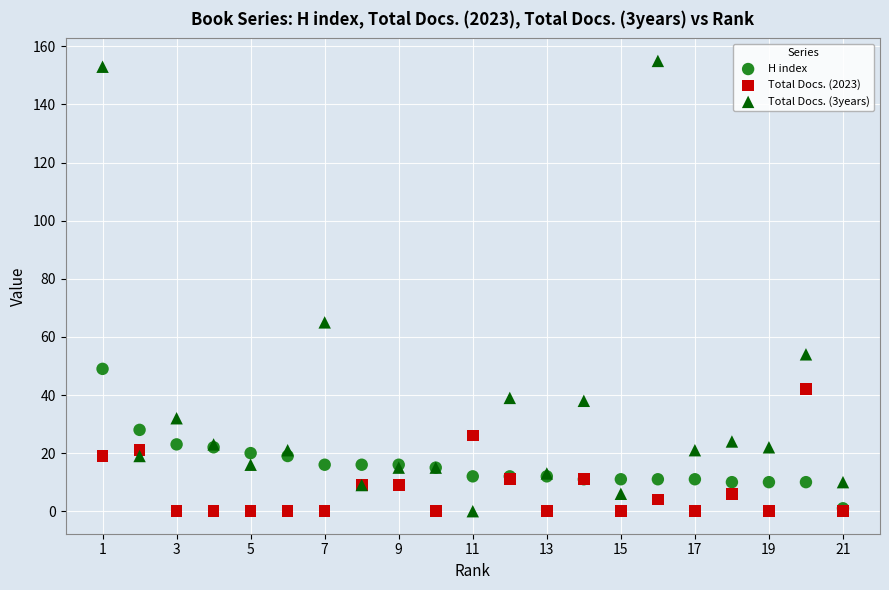

Across all series, what Y value is closest to 77?

65